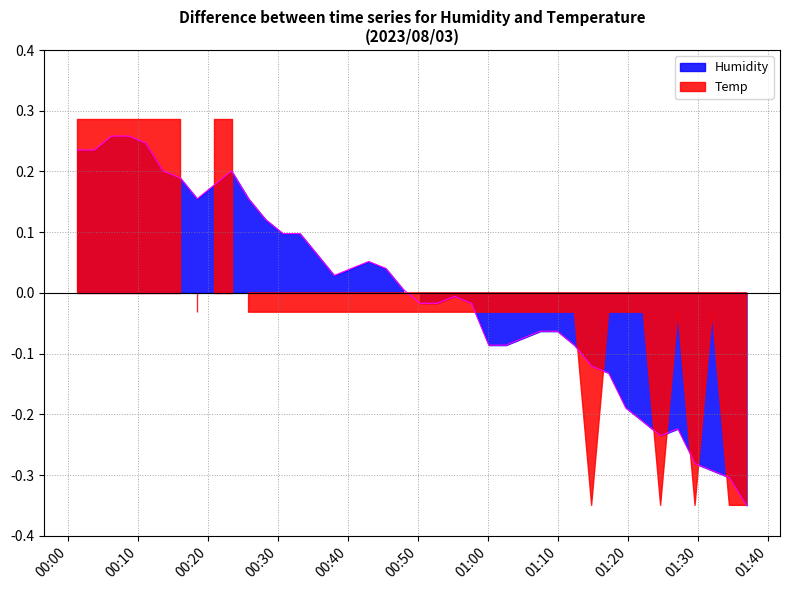

Reading left to right, what are all the values shown in this chart?

2023/08/03 00:01:21=0.2	2023/08/03 00:03:47=0.2	2023/08/03 00:06:14=0.3	2023/08/03 00:08:41=0.3	2023/08/03 00:11:07=0.2	2023/08/03 00:13:35=0.2	2023/08/03 00:16:02=0.2	2023/08/03 00:18:28=0.2	2023/08/03 00:20:55=0.2	2023/08/03 00:23:22=0.2	2023/08/03 00:25:48=0.2	2023/08/03 00:28:15=0.1	2023/08/03 00:30:43=0.1	2023/08/03 00:33:09=0.1	2023/08/03 00:35:36=0.1	2023/08/03 00:38:02=0.0	2023/08/03 00:40:29=0.0	2023/08/03 00:42:57=0.1	2023/08/03 00:45:24=0.0	2023/08/03 00:47:52=0.0	2023/08/03 00:50:19=-0.0	2023/08/03 00:52:45=-0.0	2023/08/03 00:55:12=-0.0	2023/08/03 00:57:38=-0.0	2023/08/03 01:00:06=-0.1	2023/08/03 01:02:33=-0.1	2023/08/03 01:05:00=-0.1	2023/08/03 01:07:27=-0.1	2023/08/03 01:09:54=-0.1	2023/08/03 01:12:20=-0.1	2023/08/03 01:14:47=-0.1	2023/08/03 01:17:13=-0.1	2023/08/03 01:19:40=-0.2	2023/08/03 01:22:10=-0.2	2023/08/03 01:24:38=-0.2	2023/08/03 01:27:06=-0.2	2023/08/03 01:29:33=-0.3	2023/08/03 01:32:00=-0.3	2023/08/03 01:34:27=-0.3	2023/08/03 01:36:54=-0.3